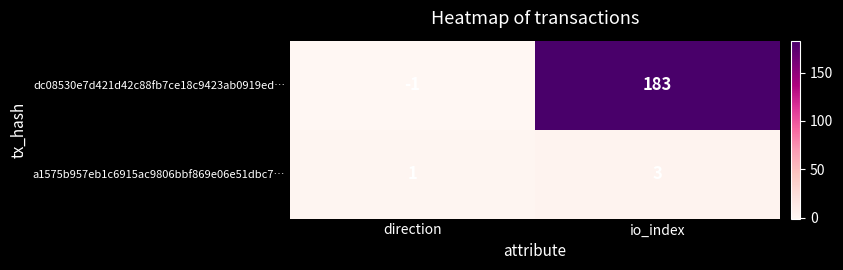

Read the dc08530e7d421d42c88fb7ce18c9423ab0919ed… value at io_index.

183